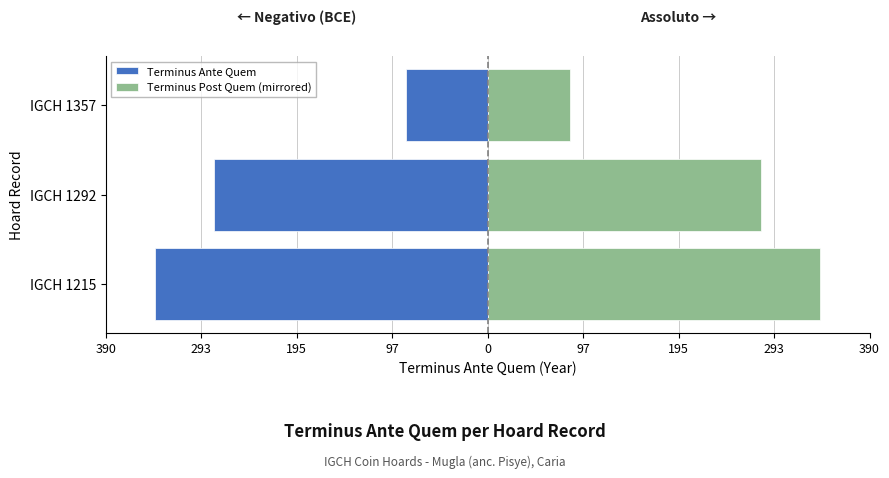

How many values in the Terminus Post Quem (mirrored) series are below 280?

1